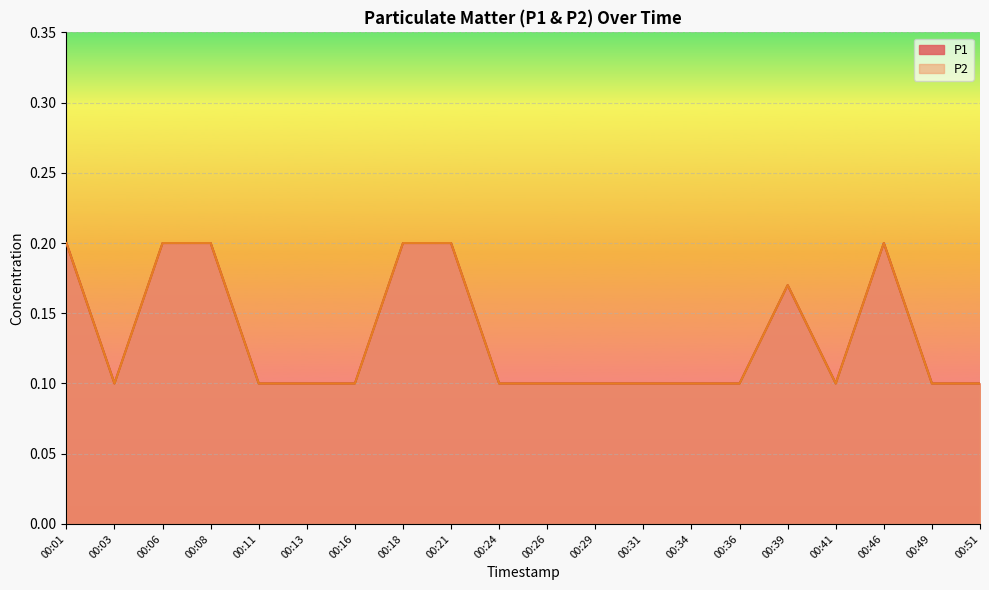

Which series changed the most between 00:08 and 00:16?

P1